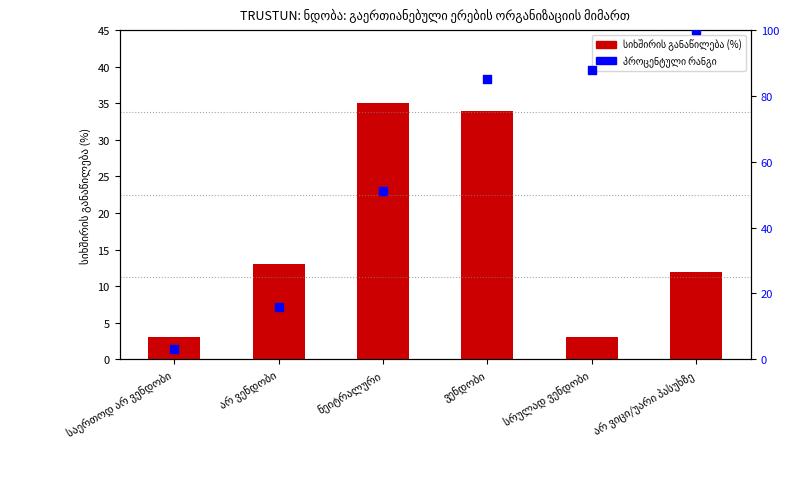

At how many categories does at least one series exceed 51?

3